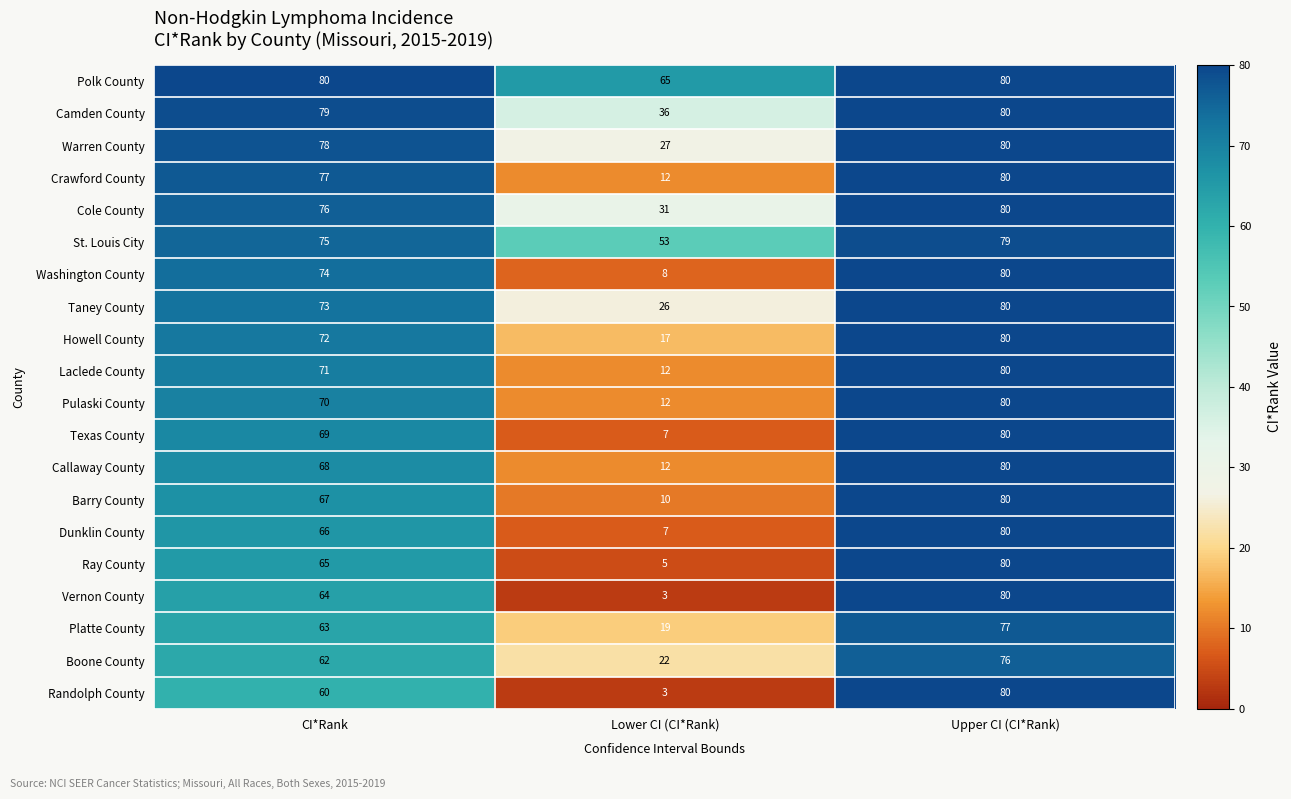

List the labels in order of Camden County value, largest first.

Upper CI (CI*Rank), CI*Rank, Lower CI (CI*Rank)